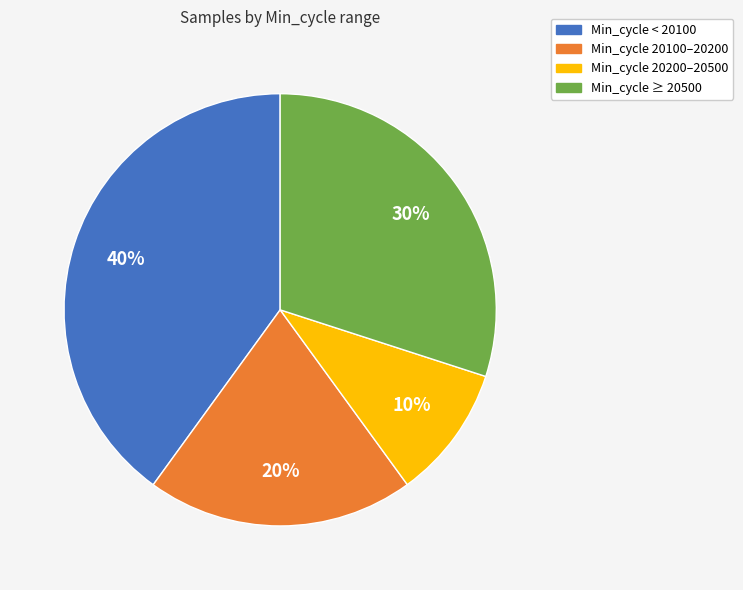

To the nearest percent, what is the difference between the largest and smallest slice percentages?

30%